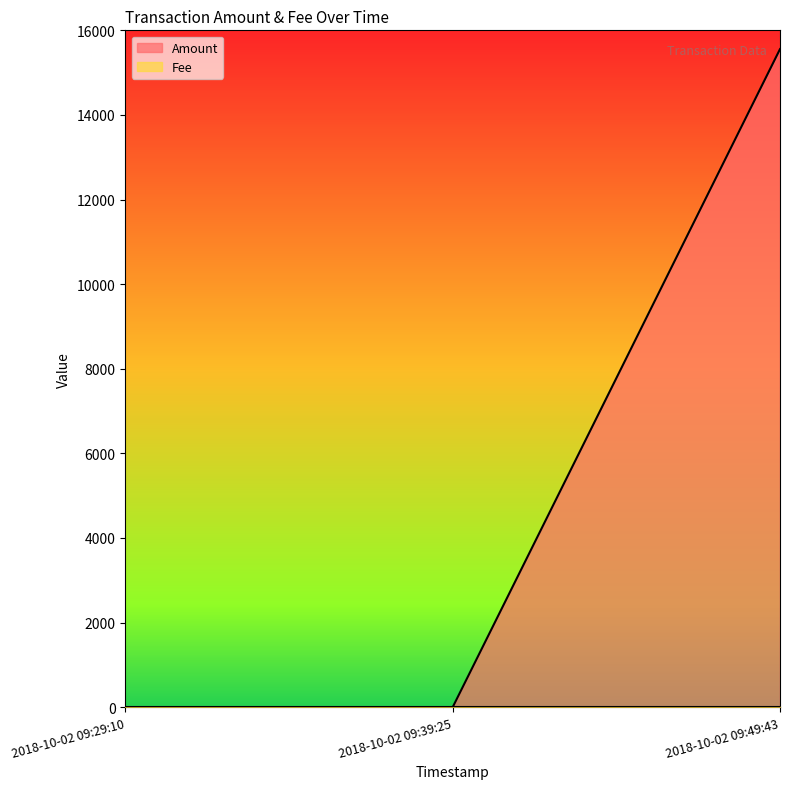

What is the label of the 3rd point from the left?

2018-10-02 09:49:43